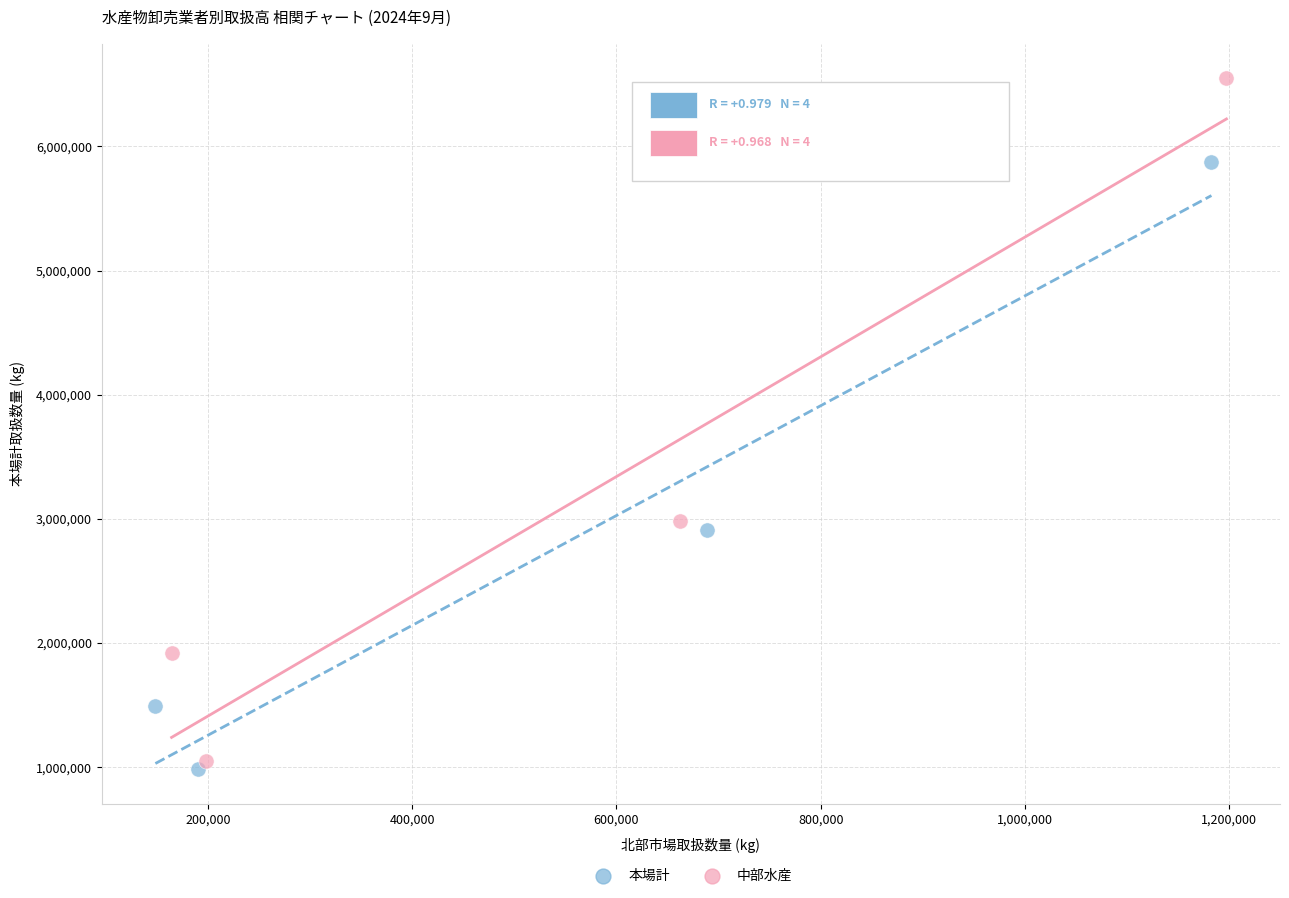

Which series has the widest spread of Y values?

中部水産